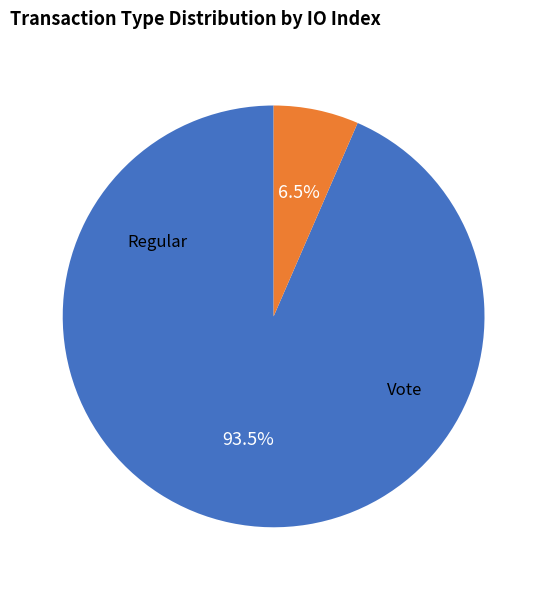

Which has a higher value, Regular or Vote?

Regular